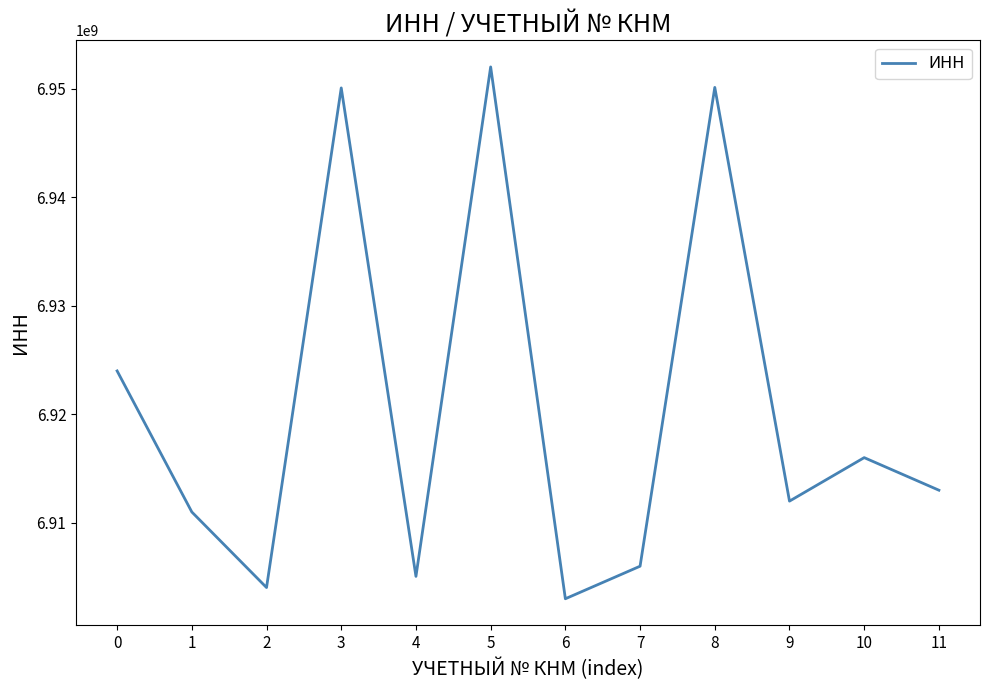

Which has a higher value, 10 or 7?

10